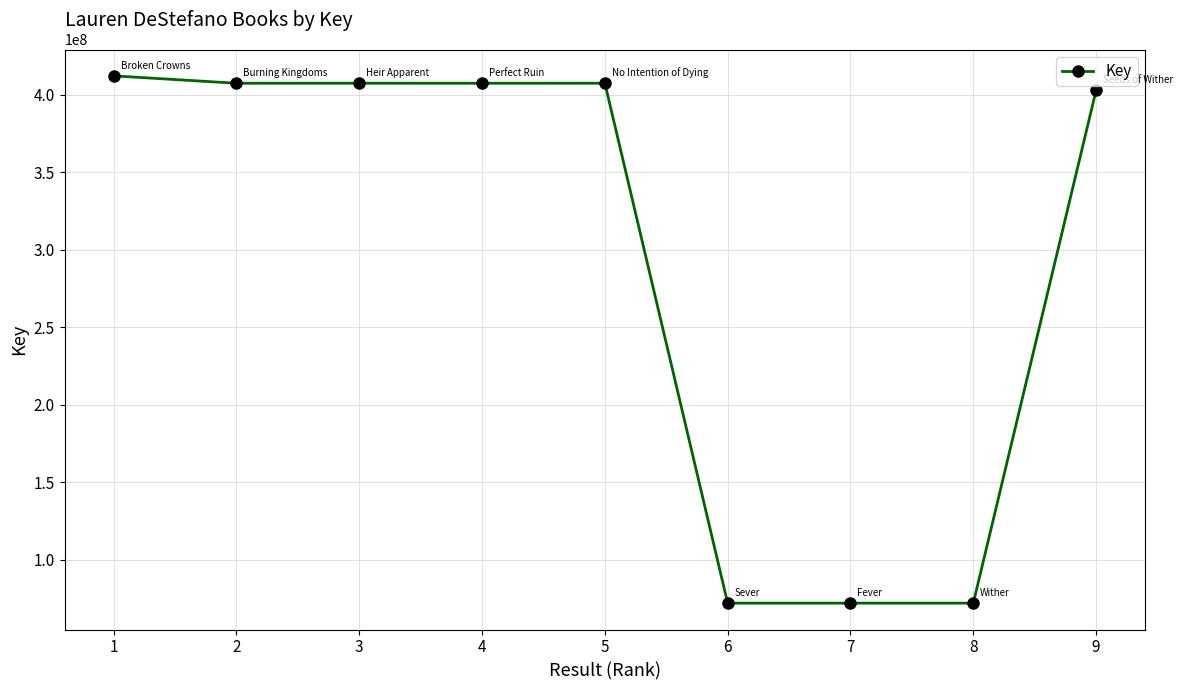

At which label is the value closest to 241946155?

9